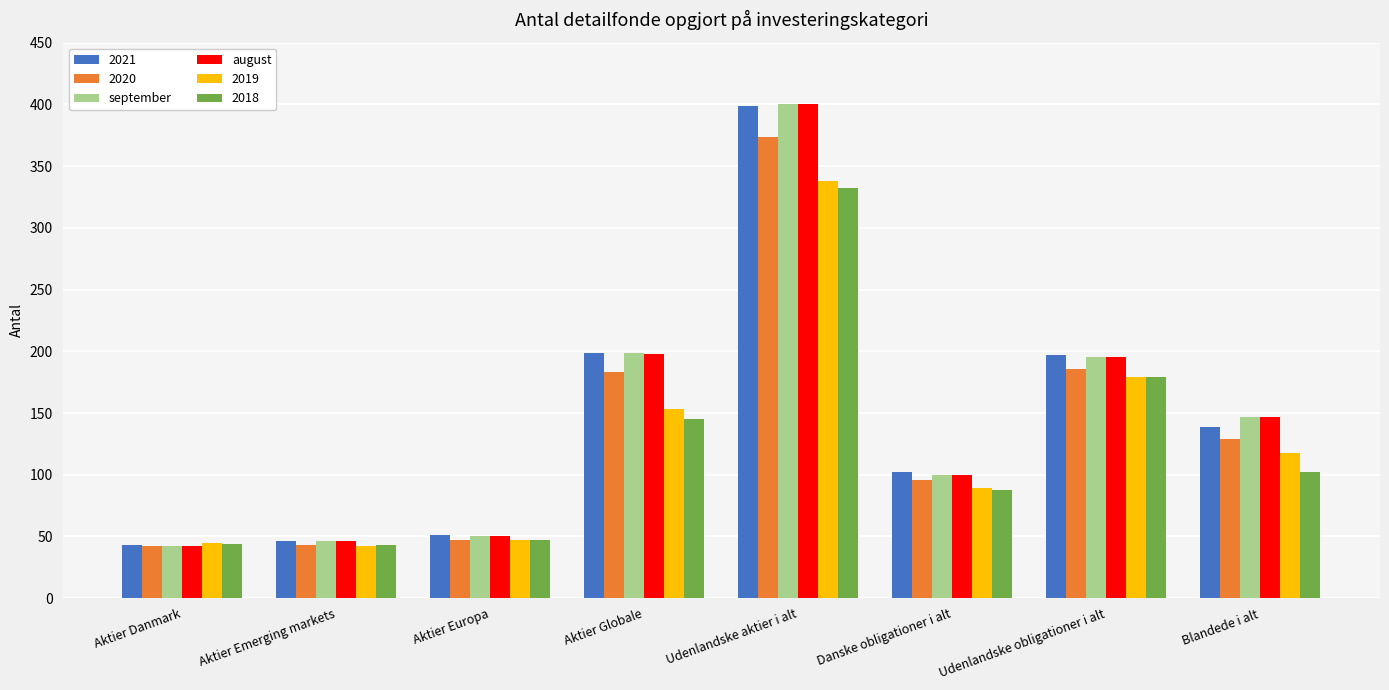

True or false: august has a value of 76 at Udenlandske obligationer i alt.

False